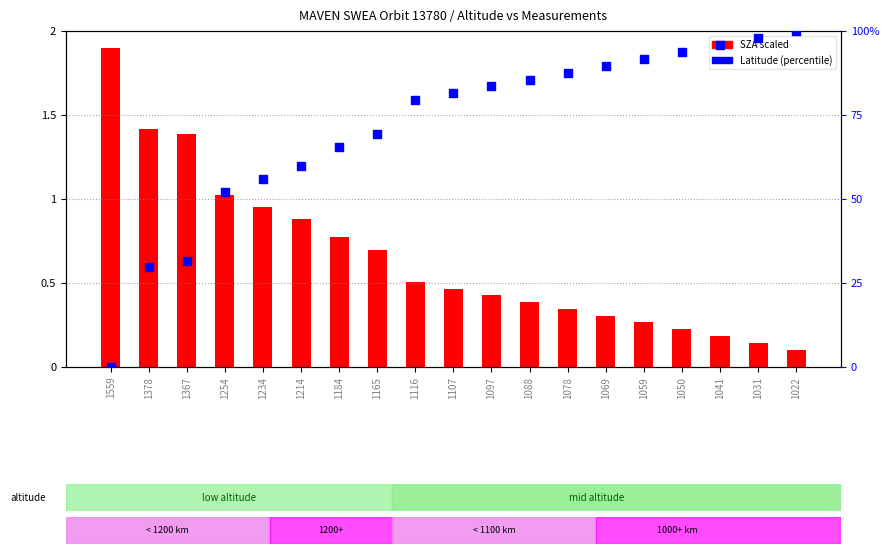

At how many categories does at least one series exceed 76?

11